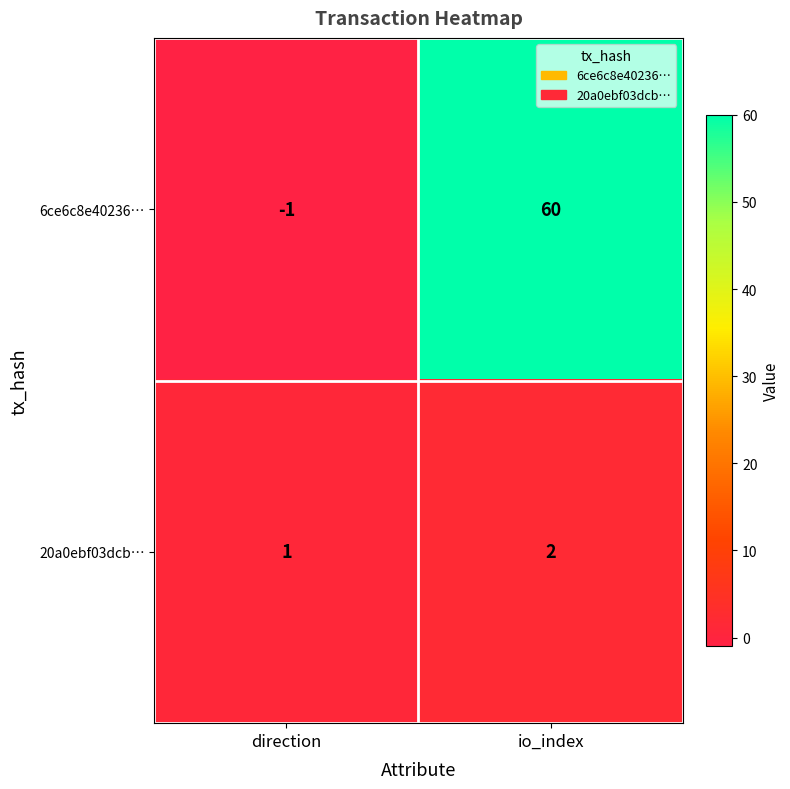

Reading left to right, transcribe all the data shown in this chart.

6ce6c8e40236…: direction=-1	io_index=60
20a0ebf03dcb…: direction=1	io_index=2